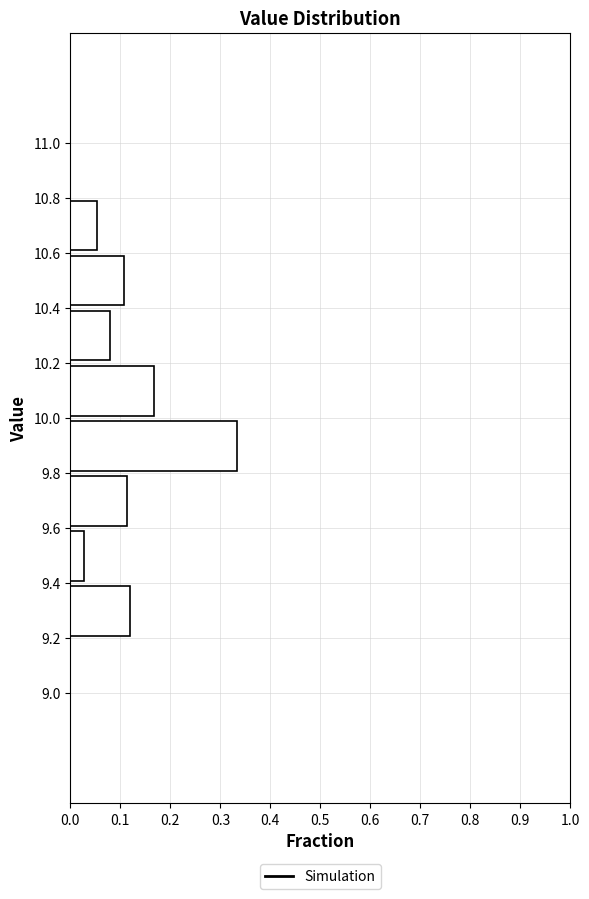

What is the length of the bar covering 10.6 to 10.8 on the y-axis? The values are not printed on the chart, so give them approximately, as read against the axis.

0.05